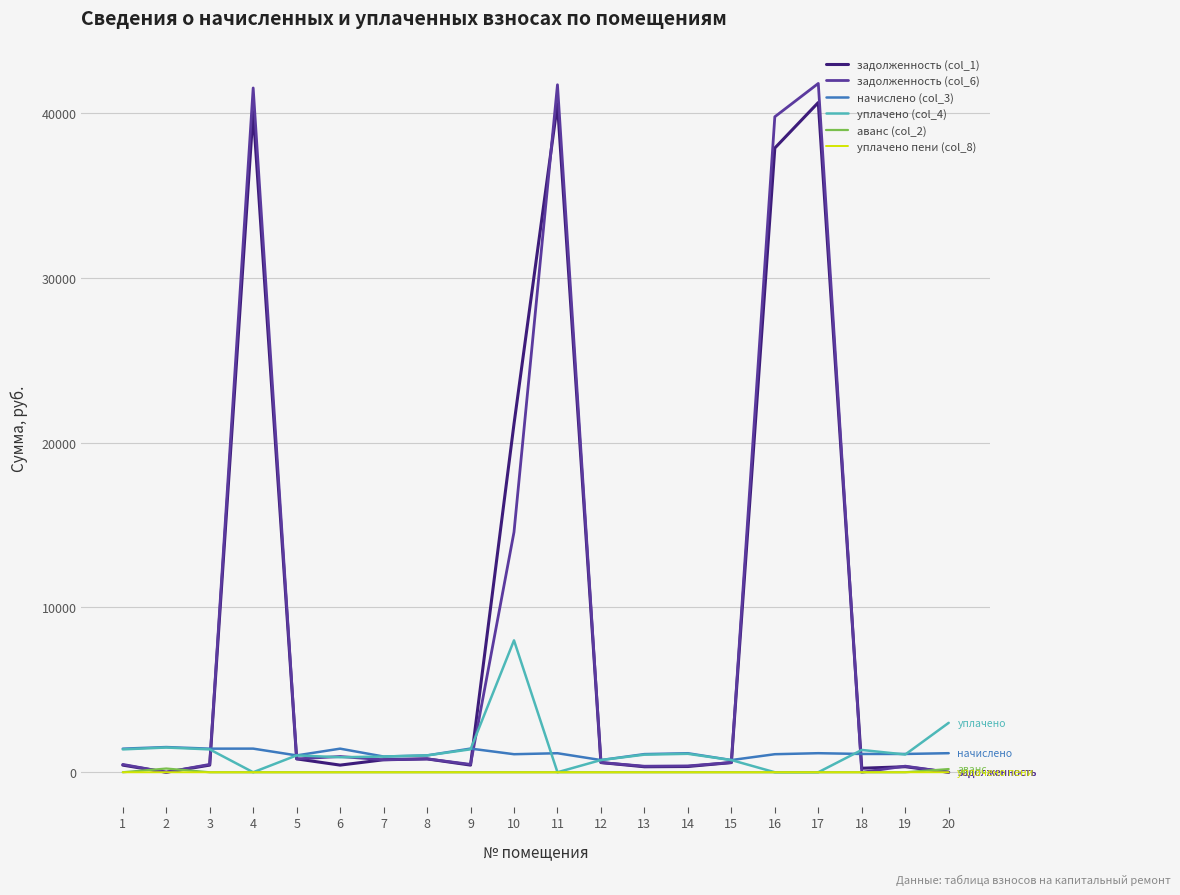

Between 15 and 16, which series saw the biggest shift?

задолженность (col_6)